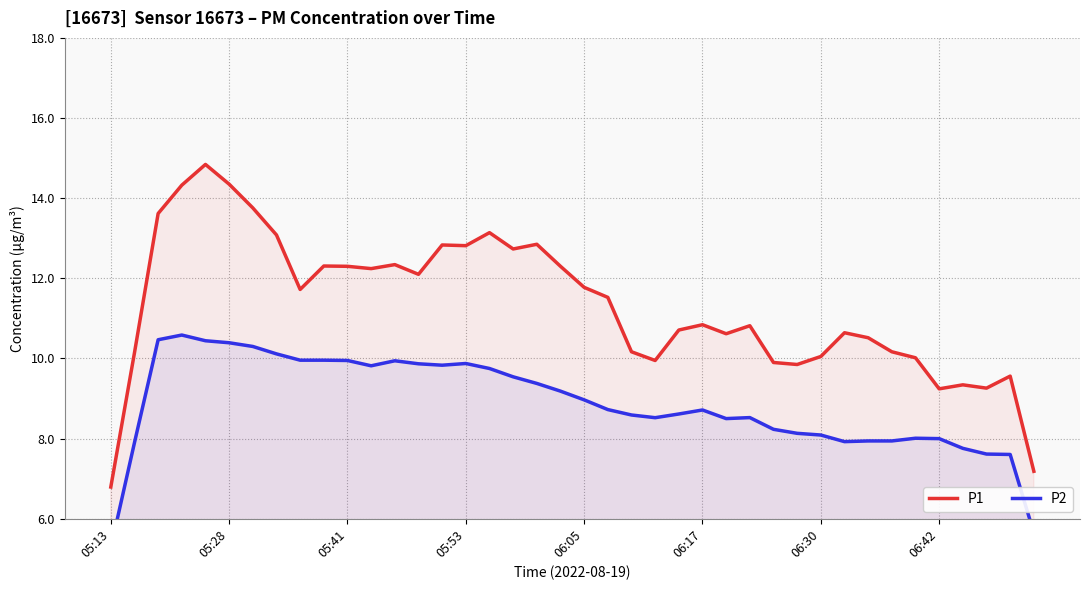

What is the sum of the P2 values at 18 and 11?

19.2